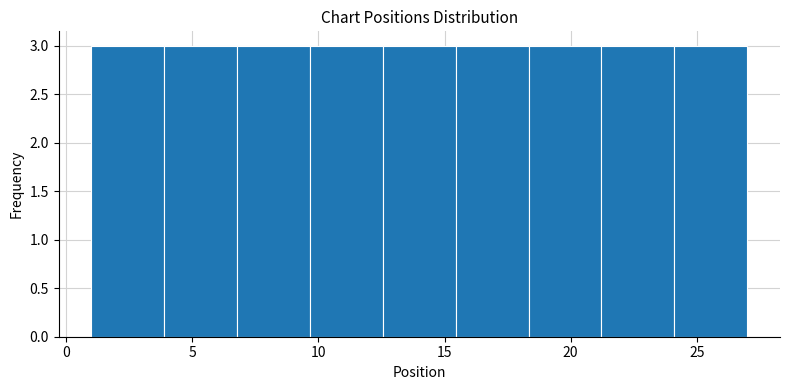

Reading left to right, transcribe this chart: for each bar, give the range it covers on the x-axis and its height. Neither the bar edges nor the heights are printed on the chart, so give them approximately, as read against the axes.

1.0 to 4.0: 3
4.0 to 7.0: 3
7.0 to 9.5: 3
9.5 to 12.5: 3
12.5 to 15.5: 3
15.5 to 18.5: 3
18.5 to 21.0: 3
21.0 to 24.0: 3
24.0 to 27.0: 3